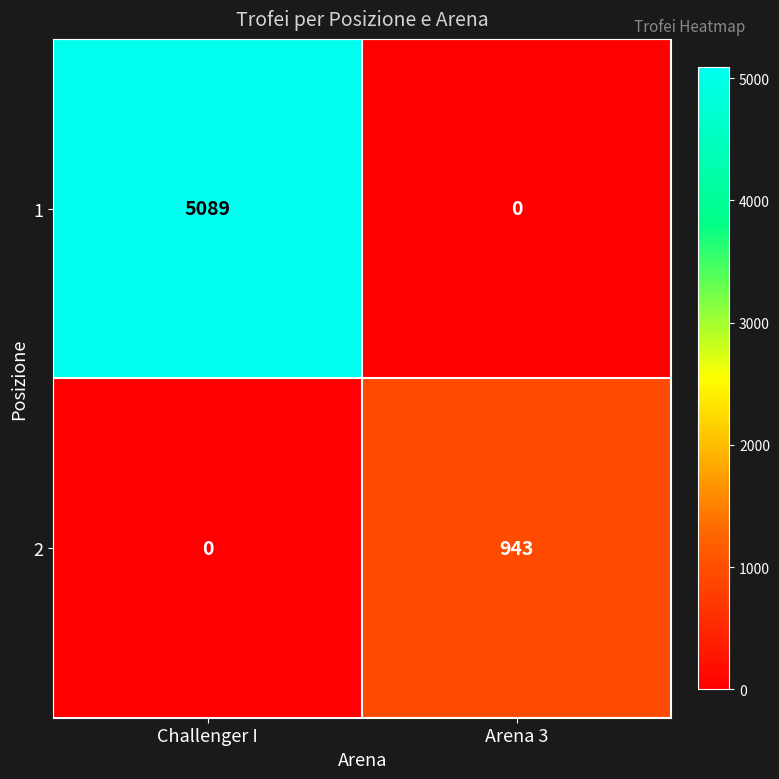

What is the difference between the highest and lowest values at Challenger I?

5089